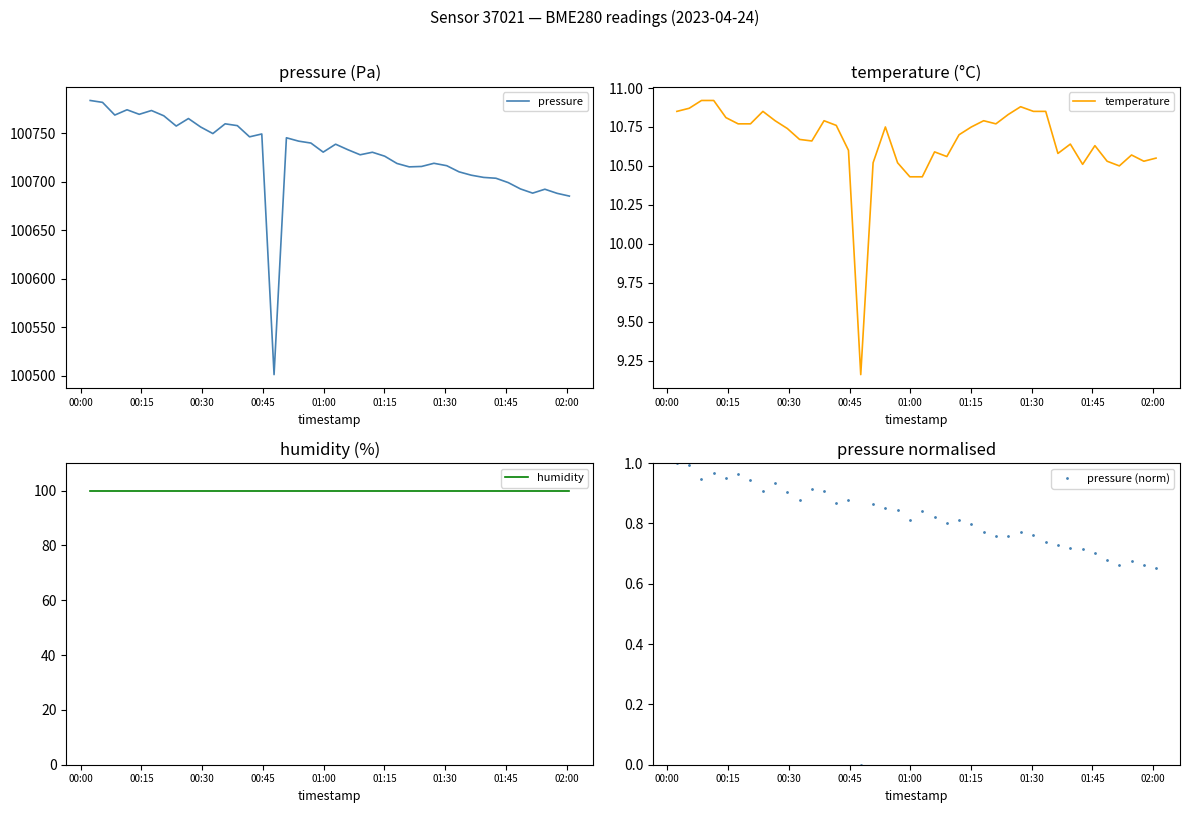

True or false: humidity and pressure intersect in this chart.

False